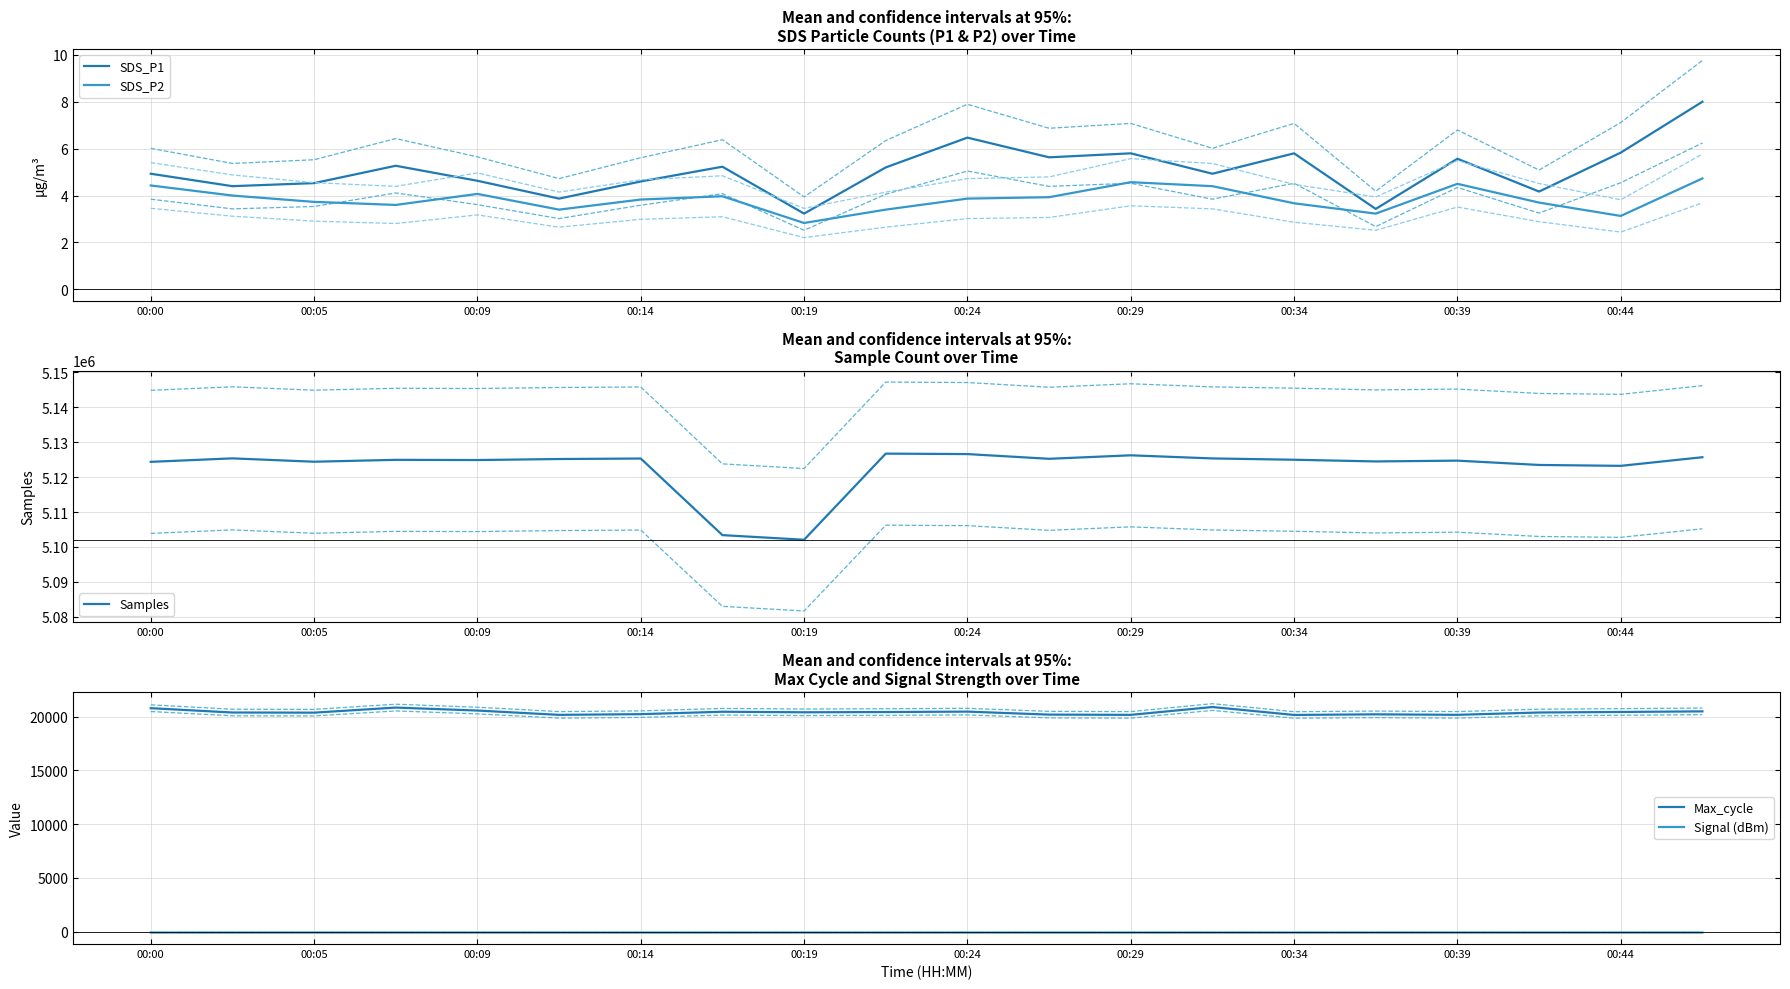

Reading right to left, transcribe all the data shown in this chart.

SDS_P1: 8.0	5.8	4.2	5.6	3.4	5.8	4.9	5.8	5.6	6.5	5.2	3.2	5.2	4.6	3.9	4.6	5.3	4.5	4.4	4.9
SDS_P2: 4.7	3.1	3.7	4.5	3.2	3.7	4.4	4.6	3.9	3.9	3.4	2.8	4.0	3.8	3.4	4.1	3.6	3.7	4.0	4.4
Samples: 5125702.0	5123227.0	5123484.0	5124719.0	5124494.0	5124979.0	5125353.0	5126247.0	5125249.0	5126599.0	5126732.0	5102050.0	5103378.0	5125328.0	5125184.0	5124892.0	5124952.0	5124409.0	5125372.0	5124376.0
Max_cycle: 20486.0	20431.0	20381.0	20165.0	20210.0	20154.0	20890.0	20162.0	20185.0	20464.0	20424.0	20401.0	20452.0	20227.0	20162.0	20563.0	20839.0	20367.0	20380.0	20783.0
Signal (dBm): -79.0	-80.0	-81.0	-79.0	-80.0	-81.0	-80.0	-81.0	-81.0	-81.0	-80.0	-80.0	-81.0	-81.0	-80.0	-79.0	-79.0	-79.0	-81.0	-80.0